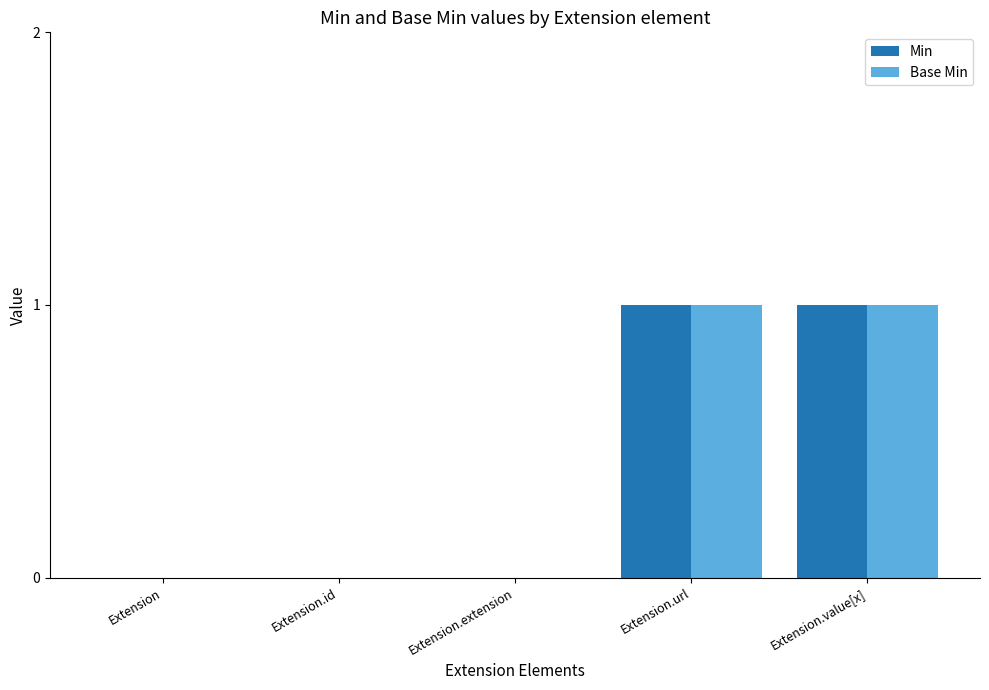

What is the approximate value of Min at Extension.value[x]?

1